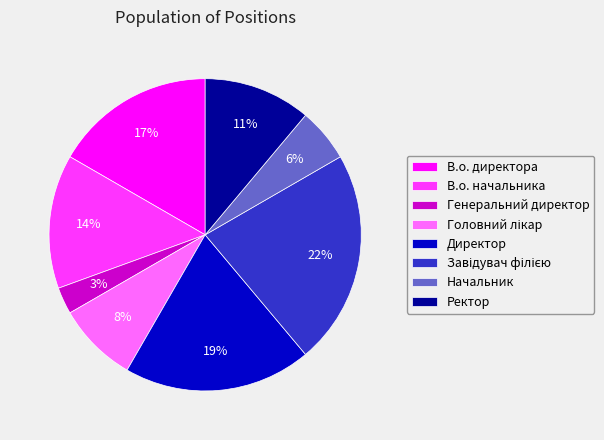

Is there any slice that represents more than half of the pie?

No